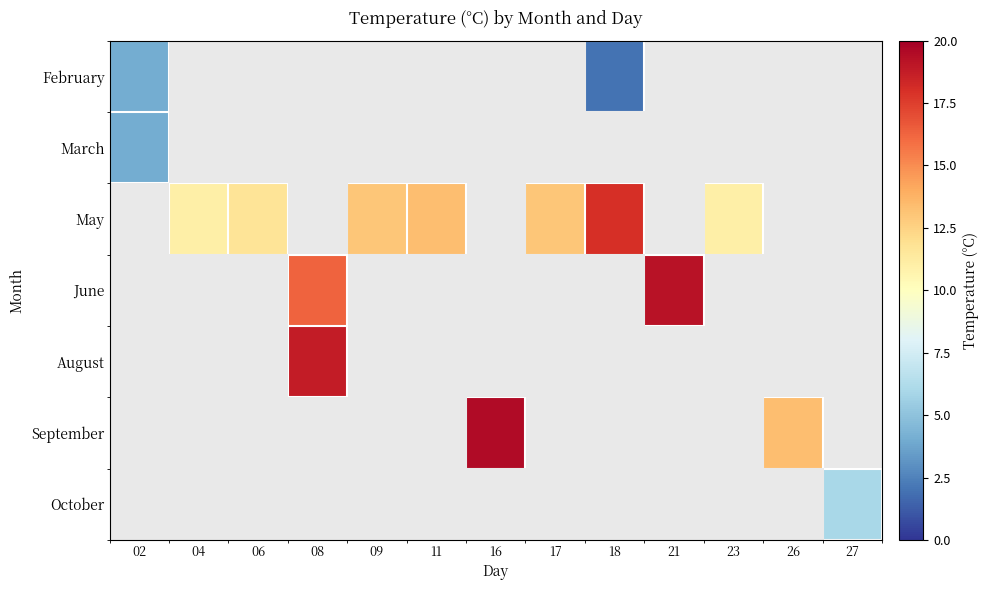

Which has a higher value, 26 or 17?

26